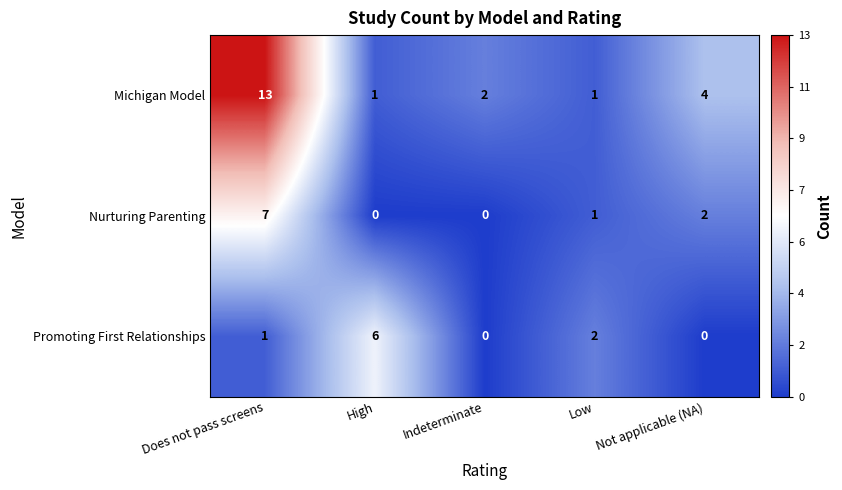

Which series has the largest total across all categories?

Michigan Model